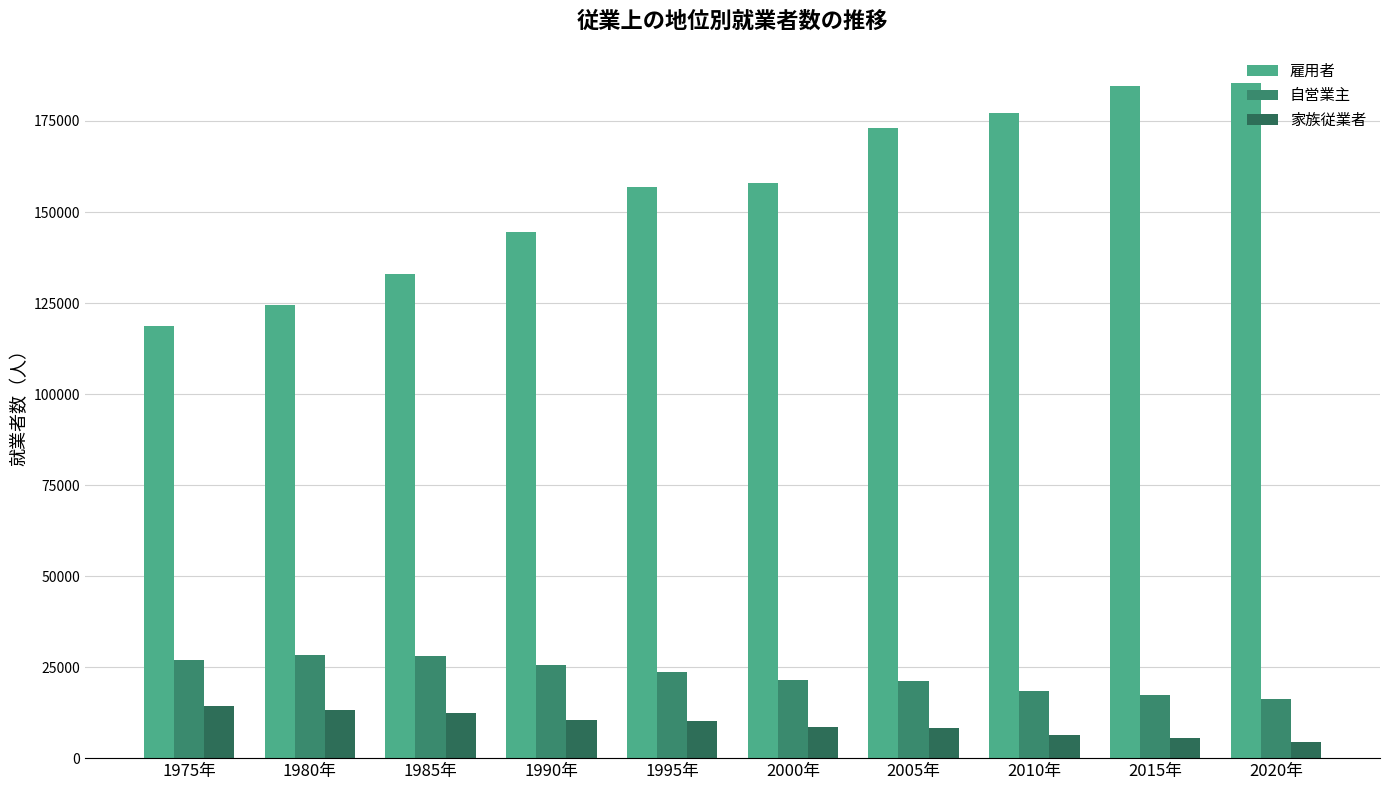

At which category is the sum across all series the highest?

2015年